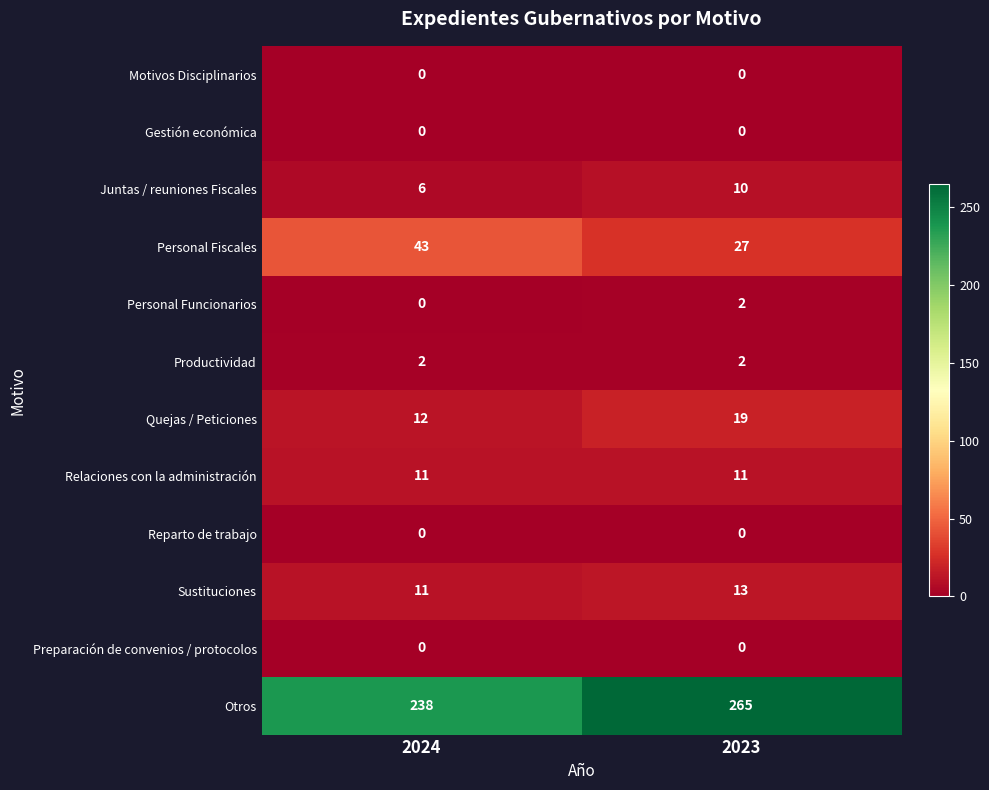

What is the difference between the Otros values at 2024 and 2023?

27